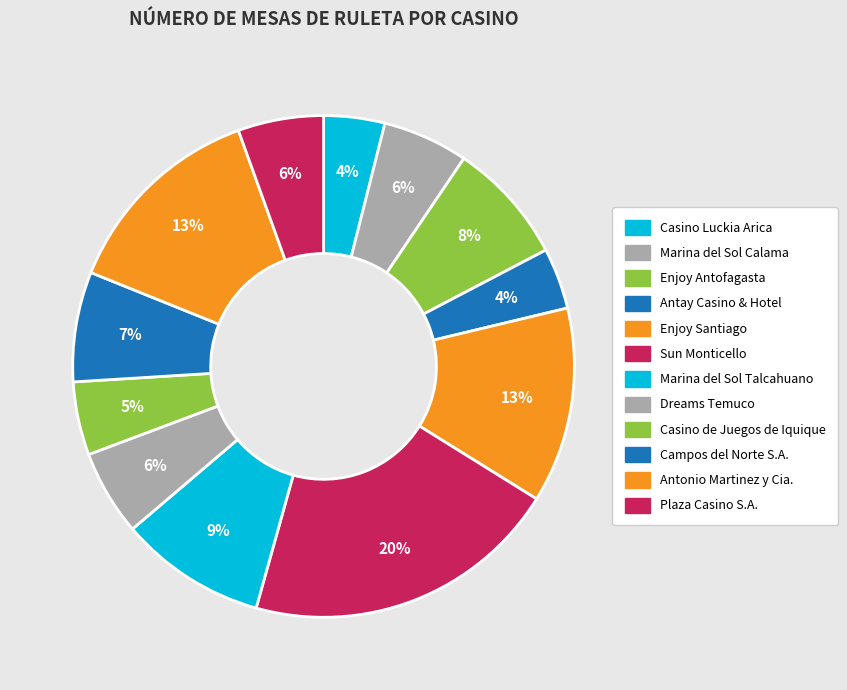

To the nearest percent, what percentage of the pie is Marina del Sol Talcahuano?

9%